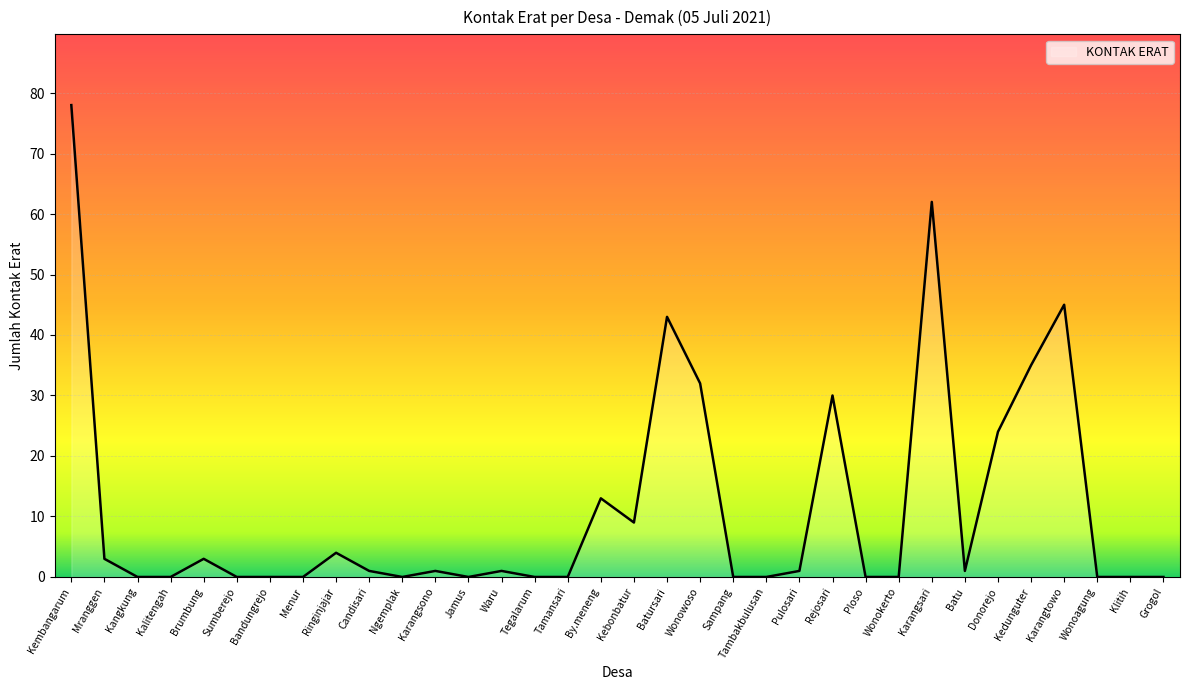

What is the difference between the second highest and second lowest values?

62